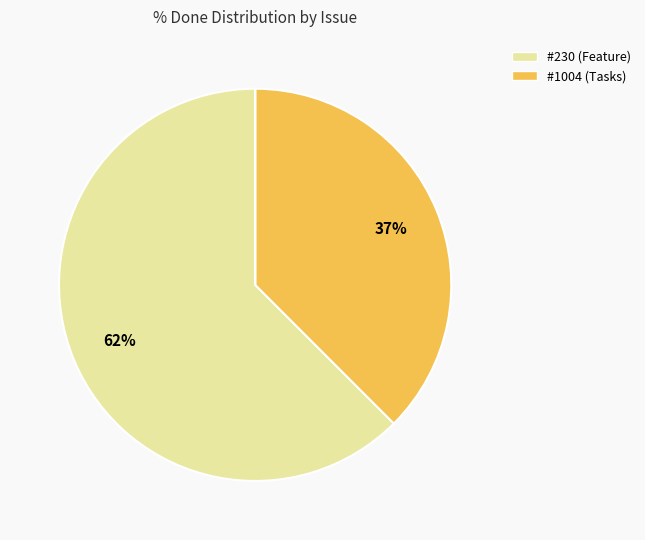

Is there any slice that represents more than half of the pie?

Yes